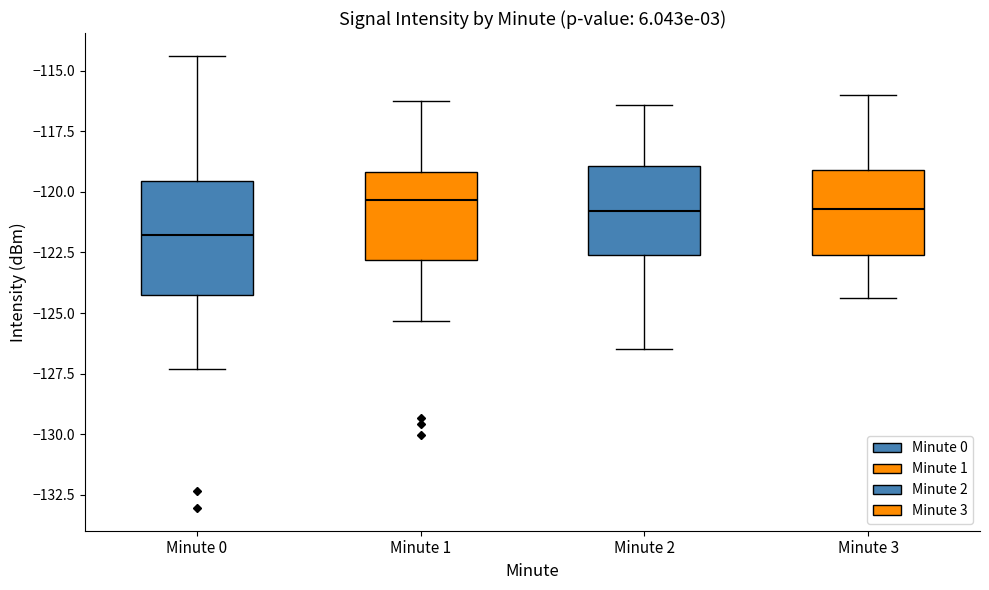

Which box is the tallest, from its lower edge to its upper edge?

Minute 0